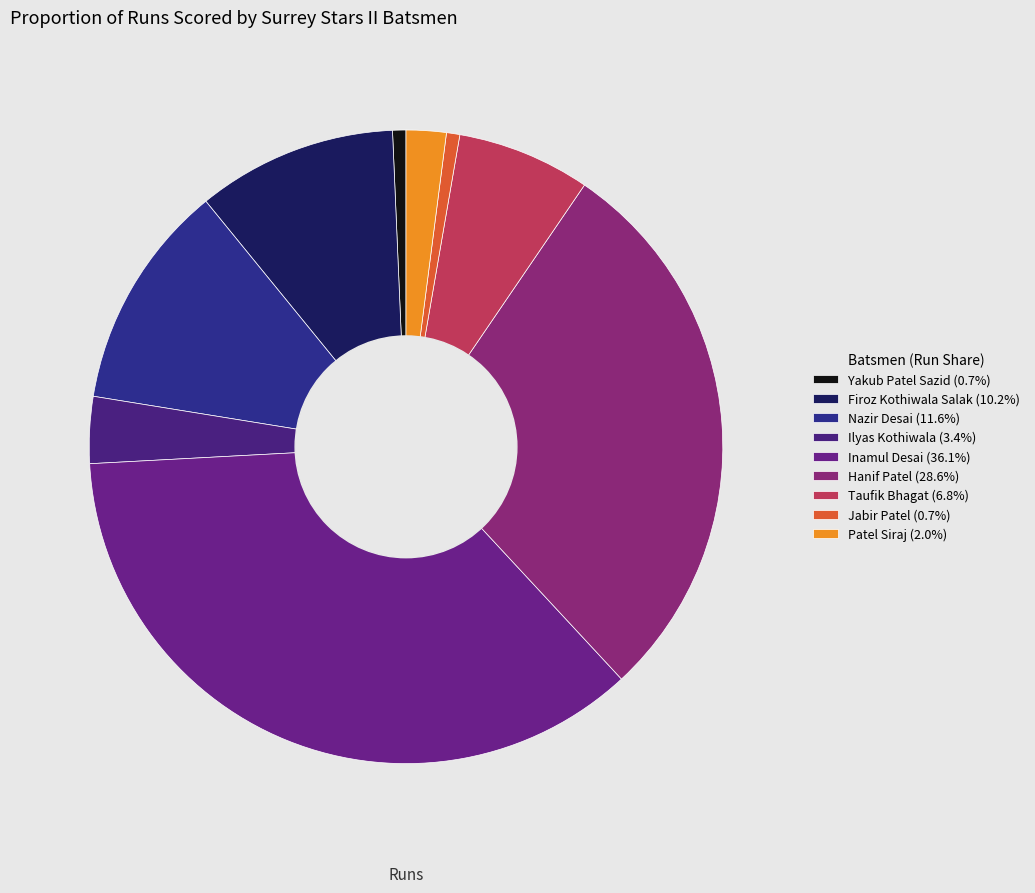

What is the ratio of the value at Taufik Bhagat to the value at Patel Siraj?

3.3